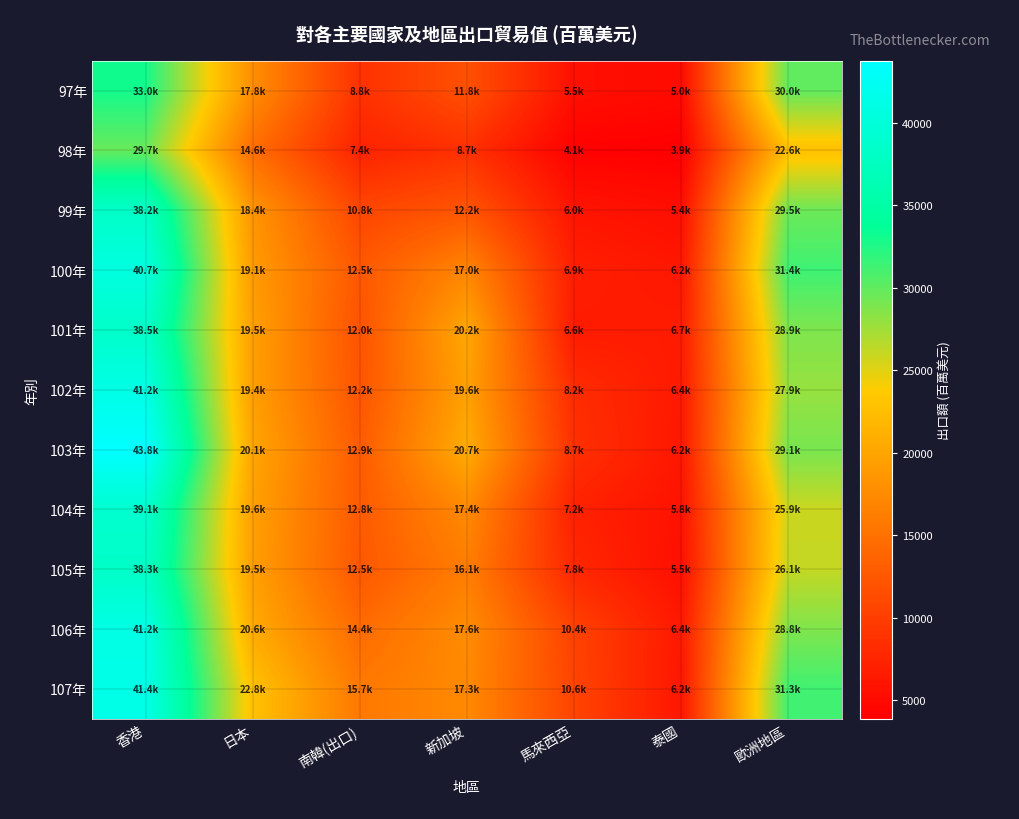

Reading left to right, list all the values displayed in this chart.

97年: 香港=33022.2	日本=17818.6	南韓(出口)=8792.6	新加坡=11777.4	馬來西亞=5541.8	泰國=4975.3	歐洲地區=30013.7
98年: 香港=29708.0	日本=14606.6	南韓(出口)=7366.4	新加坡=8698.5	馬來西亞=4082.4	泰國=3873.4	歐洲地區=22642.0
99年: 香港=38233.6	日本=18445.1	南韓(出口)=10765.3	新加坡=12198.1	馬來西亞=5974.5	泰國=5355.1	歐洲地區=29500.8
100年: 香港=40682.2	日本=19120.1	南韓(出口)=12486.0	新加坡=16978.0	馬來西亞=6923.6	泰國=6214.0	歐洲地區=31364.4
101年: 香港=38490.9	日本=19517.9	南韓(出口)=11984.4	新加坡=20198.6	馬來西亞=6587.8	泰國=6665.3	歐洲地區=28871.6
102年: 香港=41183.2	日本=19391.1	南韓(出口)=12223.2	新加坡=19609.1	馬來西亞=8243.3	泰國=6431.9	歐洲地區=27905.9
103年: 香港=43772.0	日本=20129.1	南韓(出口)=12857.3	新加坡=20678.3	馬來西亞=8670.2	泰國=6194.0	歐洲地區=29070.6
104年: 香港=39116.3	日本=19556.5	南韓(出口)=12772.1	新加坡=17396.1	馬來西亞=7196.9	泰國=5769.9	歐洲地區=25869.5
105年: 香港=38253.9	日本=19470.7	南韓(出口)=12531.2	新加坡=16147.2	馬來西亞=7814.1	泰國=5490.3	歐洲地區=26123.5
106年: 香港=41165.2	日本=20573.8	南韓(出口)=14415.7	新加坡=17619.6	馬來西亞=10368.5	泰國=6381.5	歐洲地區=28778.0
107年: 香港=41401.0	日本=22801.0	南韓(出口)=15738.9	新加坡=17324.1	馬來西亞=10601.7	泰國=6167.7	歐洲地區=31277.6